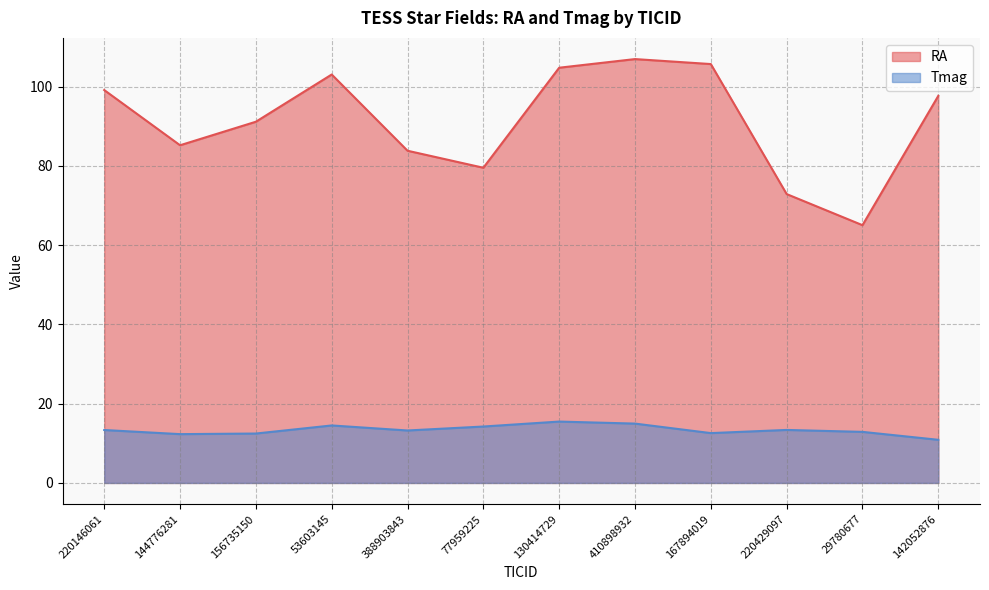

Does the chart have visible grid lines?

Yes